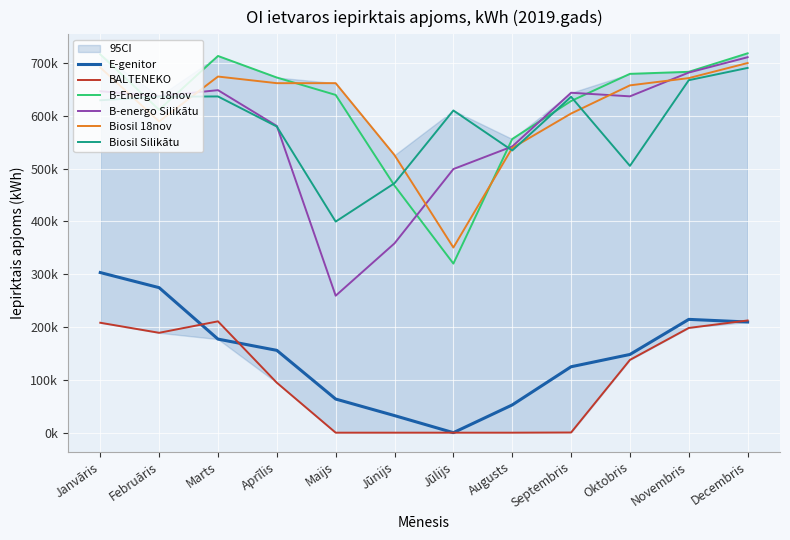

True or false: B-Energo 18nov and BALTENEKO intersect in this chart.

False